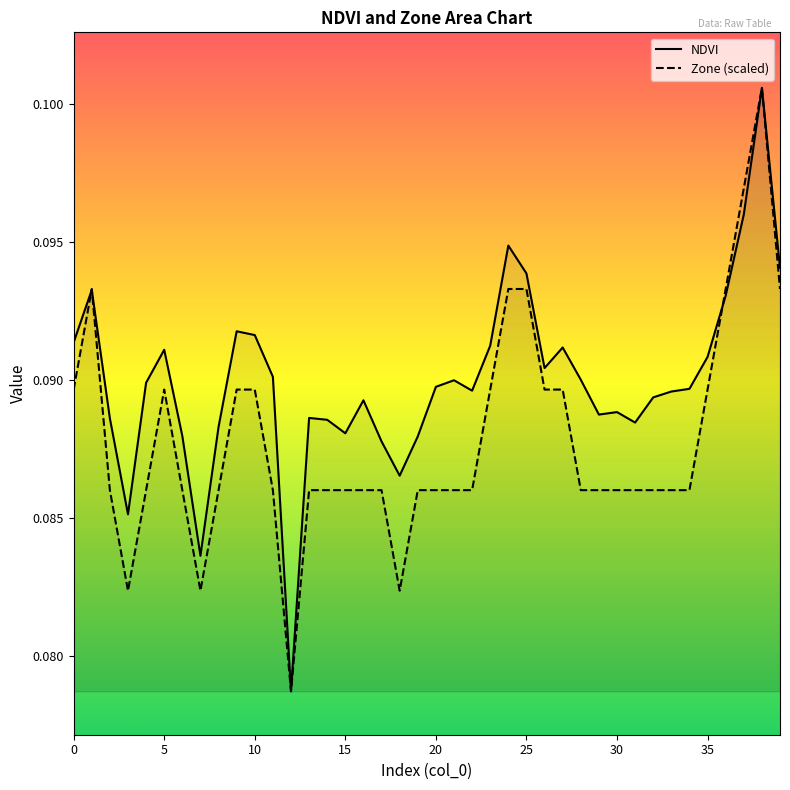

How many lines are shown in the chart?

2